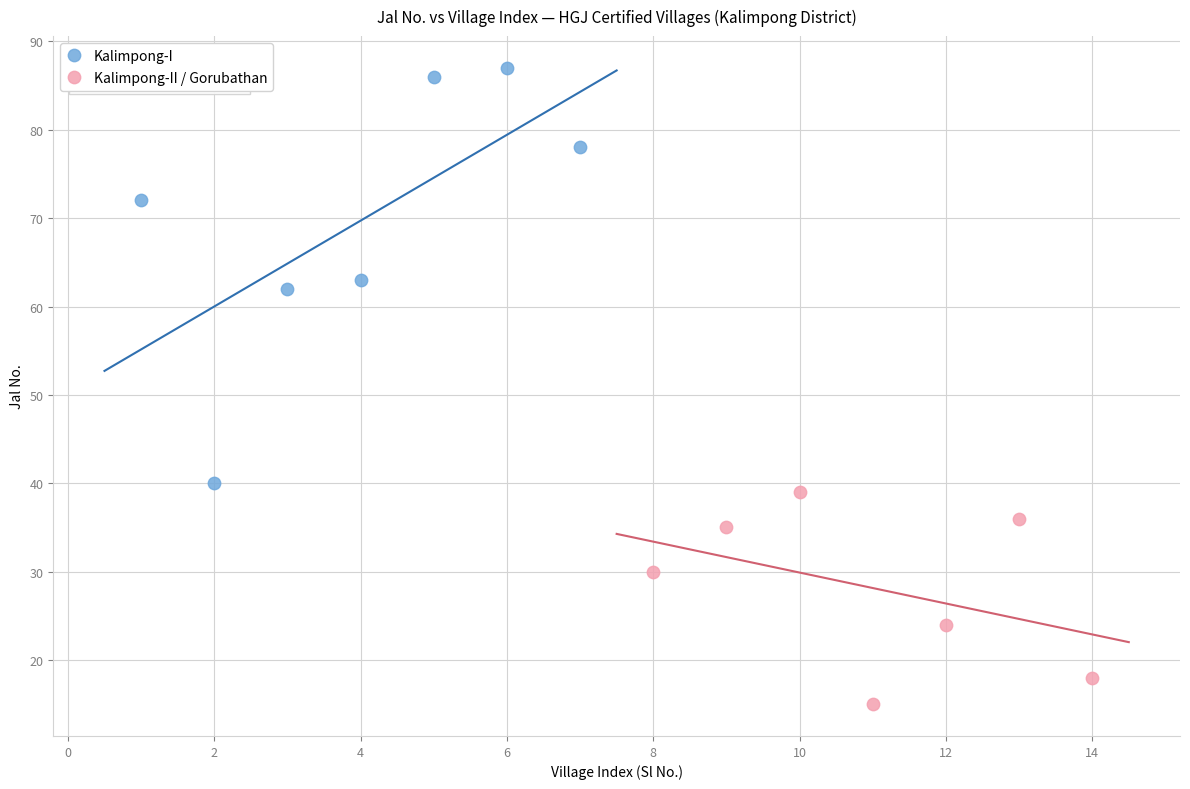

Which series contains the highest Y value?

Kalimpong-I